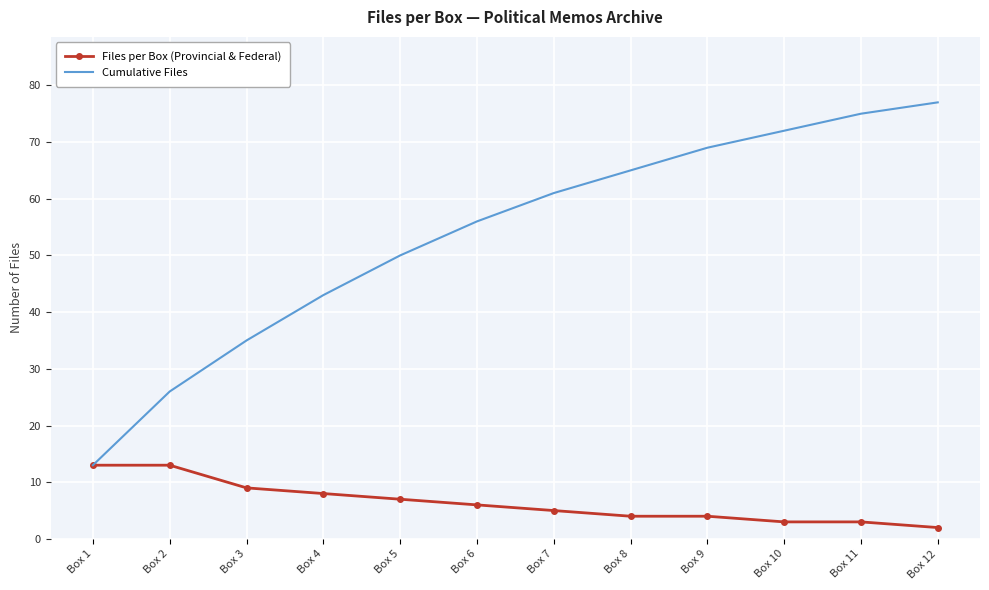

True or false: Cumulative Files has more than 0 points higher than both neighbors.

False